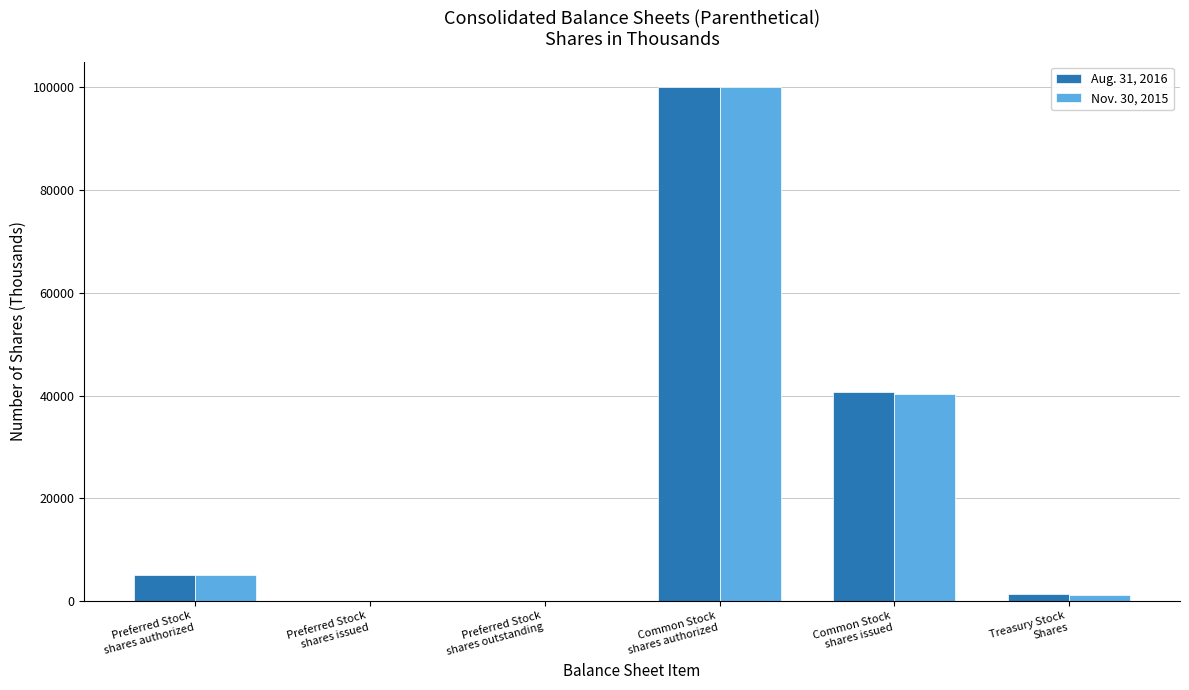

Reading left to right, extract all data points from this chart.

Aug. 31, 2016: Preferred Stock
shares authorized=5000	Preferred Stock
shares issued=0	Preferred Stock
shares outstanding=0	Common Stock
shares authorized=100000	Common Stock
shares issued=40650	Treasury Stock
Shares=1289
Nov. 30, 2015: Preferred Stock
shares authorized=5000	Preferred Stock
shares issued=0	Preferred Stock
shares outstanding=0	Common Stock
shares authorized=100000	Common Stock
shares issued=40350	Treasury Stock
Shares=1161